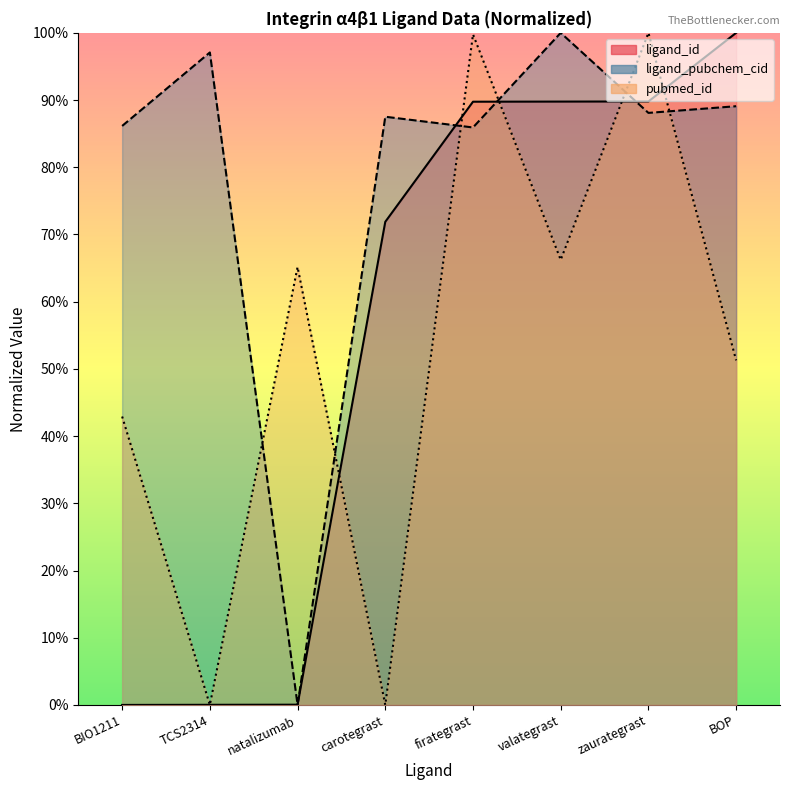

What is the difference between the ligand_id values at carotegrast and zaurategrast?

0.2